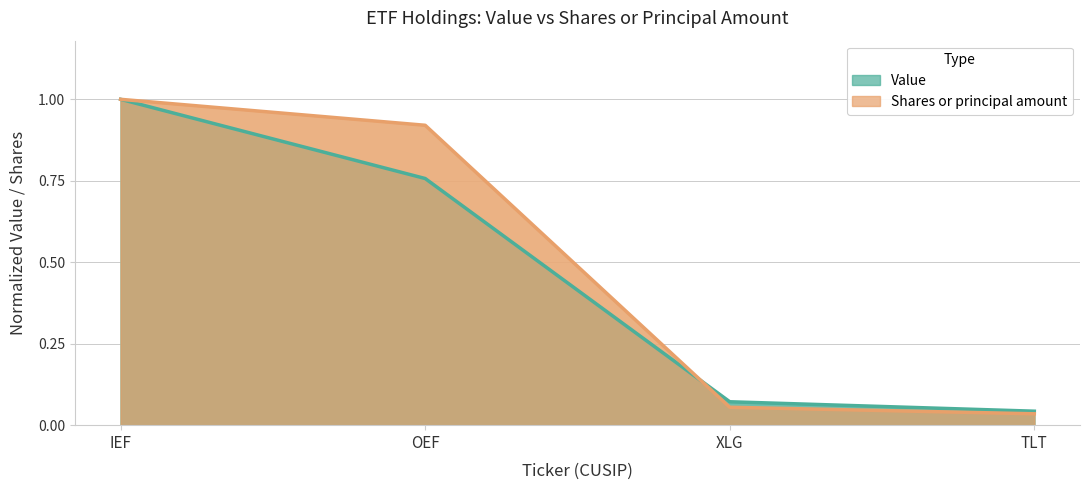

At how many categories does at least one series exceed 0?

4